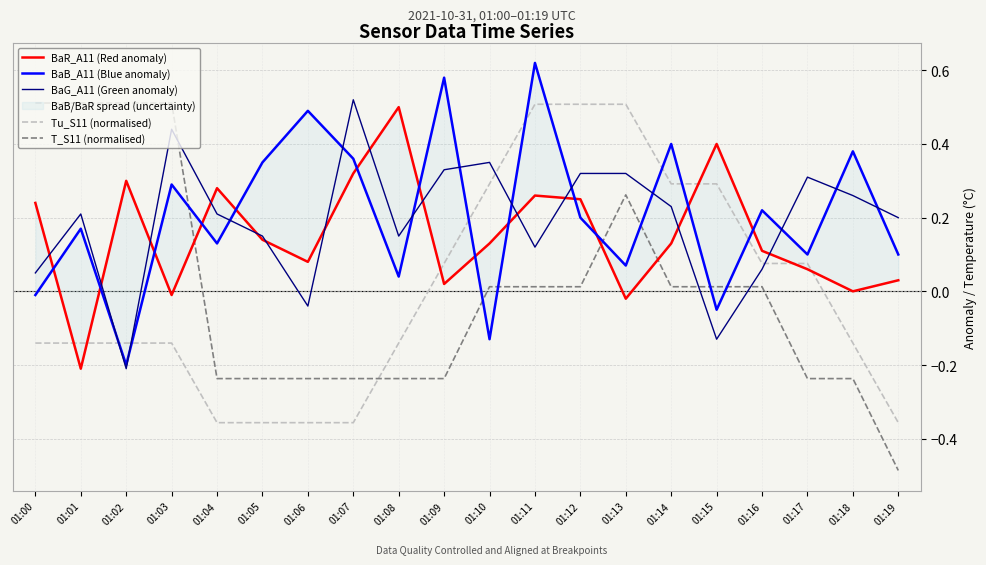

At which category is the sum across all series the highest?

01:11